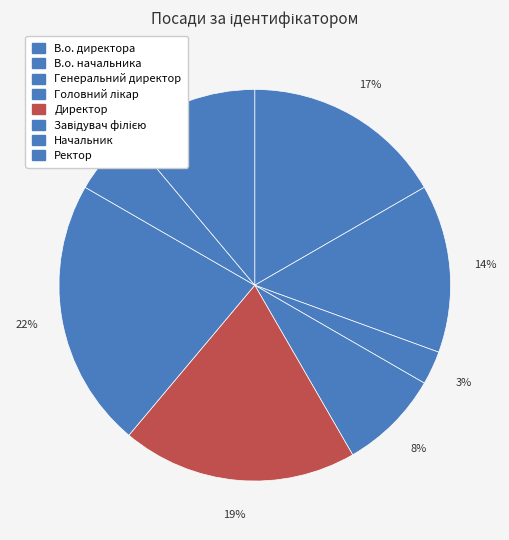

What percentage is the Начальник slice, to the nearest percent?

6%